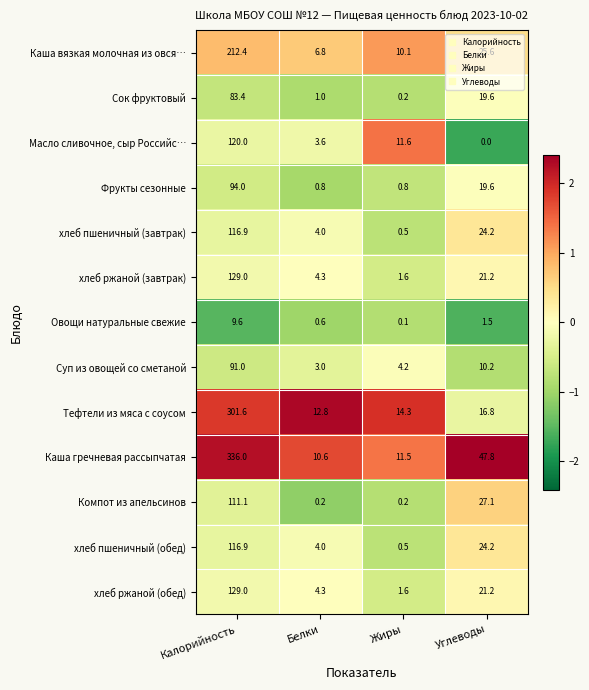

How many distinct data groups are displayed?

13